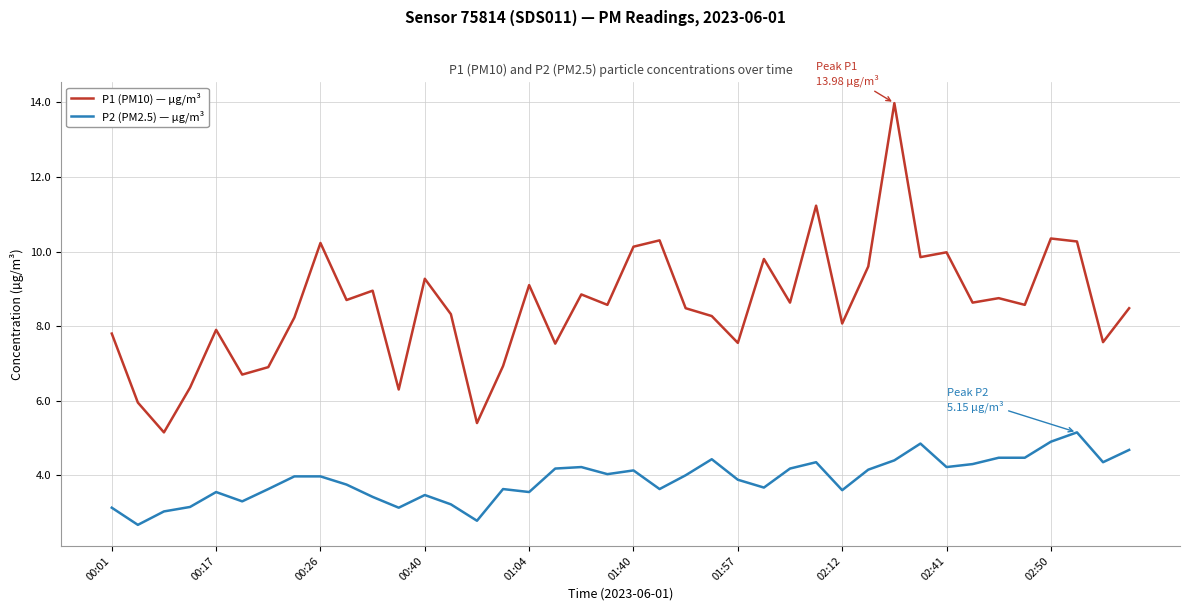

List the series in order of their peak value, highest first.

P1 (PM10) — µg/m³, P2 (PM2.5) — µg/m³